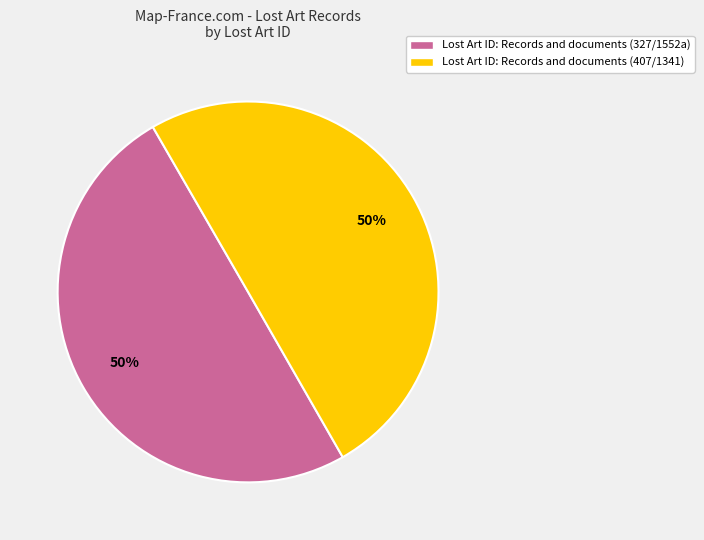

Do Lost Art ID: Records and documents (327/1552a) and Lost Art ID: Records and documents (407/1341) together represent more than half of the pie?

Yes